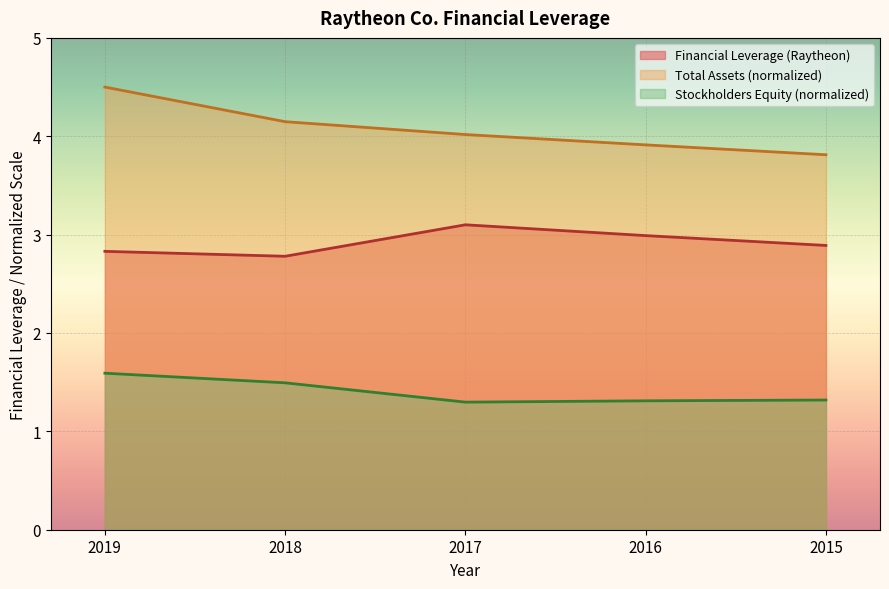

Between 2017 and 2019, which is larger?

2017